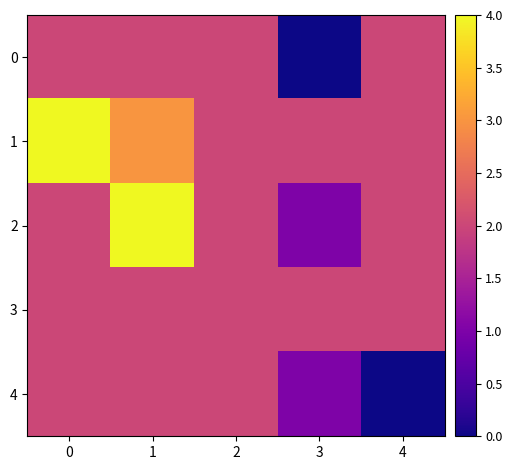

At which category is the sum across all series the highest?

1